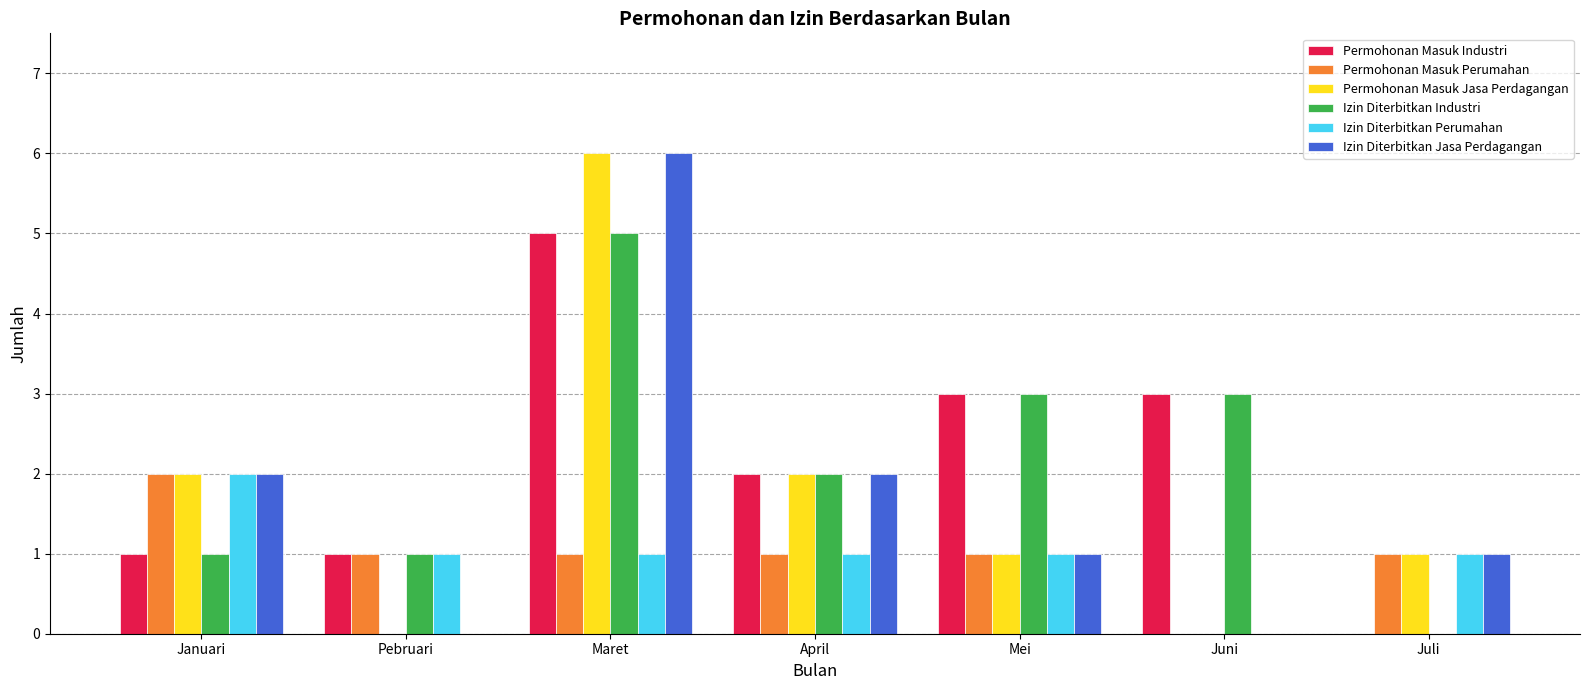

At which category does the chart reach its peak across all series?

Maret